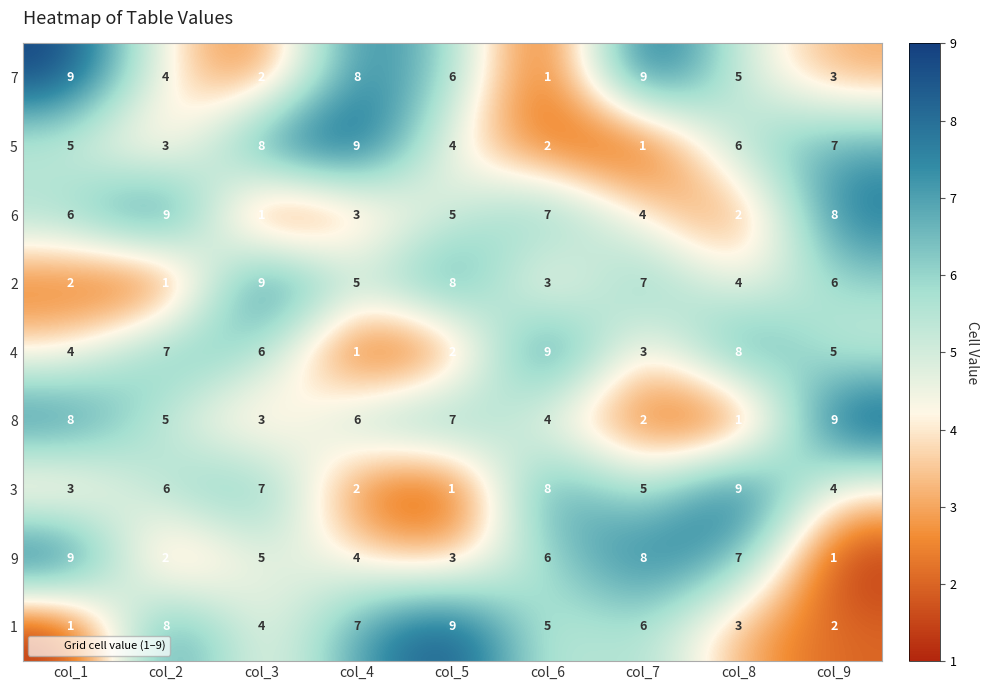

What is the spread (max minus min) of values at col_5?

8